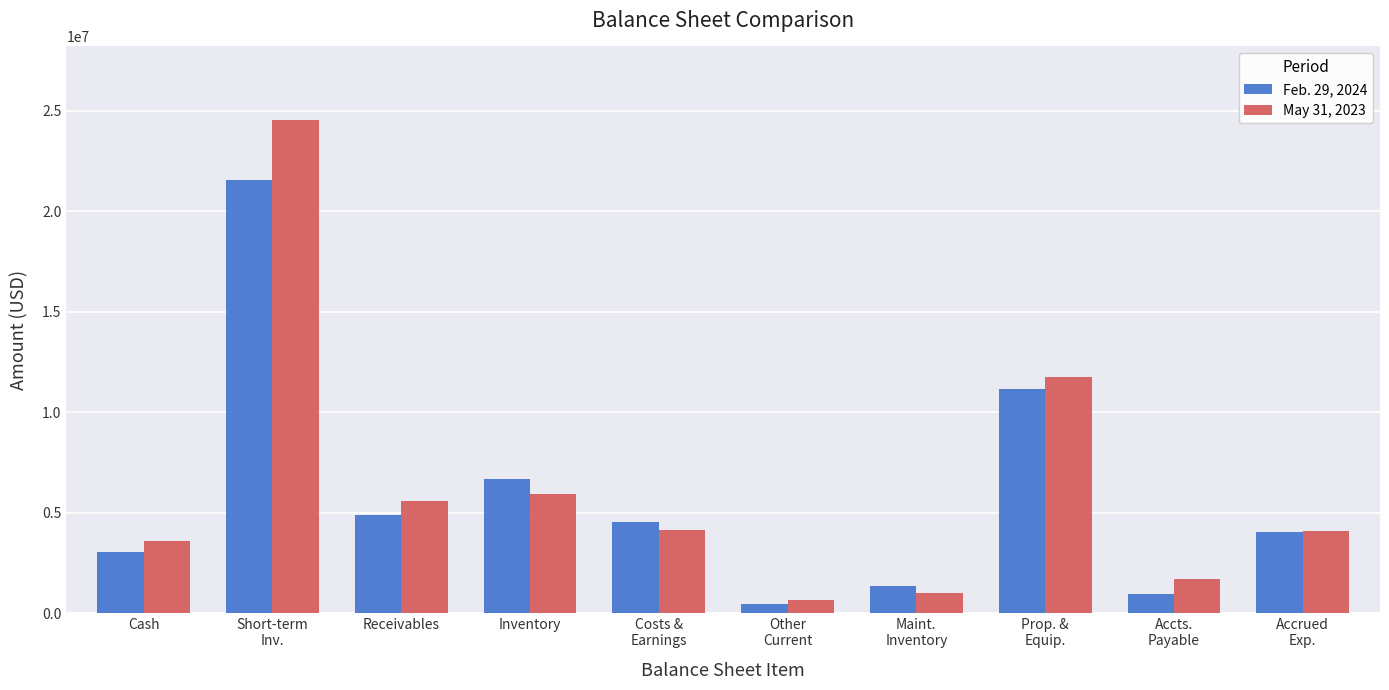

What is the maximum value for Feb. 29, 2024?

21567890